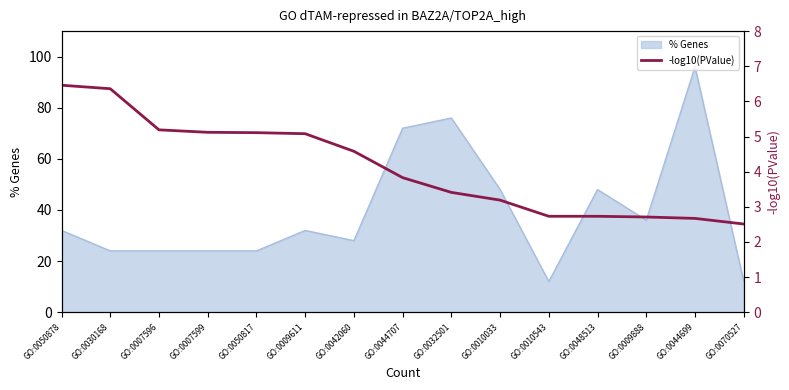

Rank the categories by value from highest to lowest.

GO:0050878, GO:0030168, GO:0007596, GO:0007599, GO:0050817, GO:0009611, GO:0042060, GO:0044707, GO:0032501, GO:0010033, GO:0010543, GO:0048513, GO:0009888, GO:0044699, GO:0070527